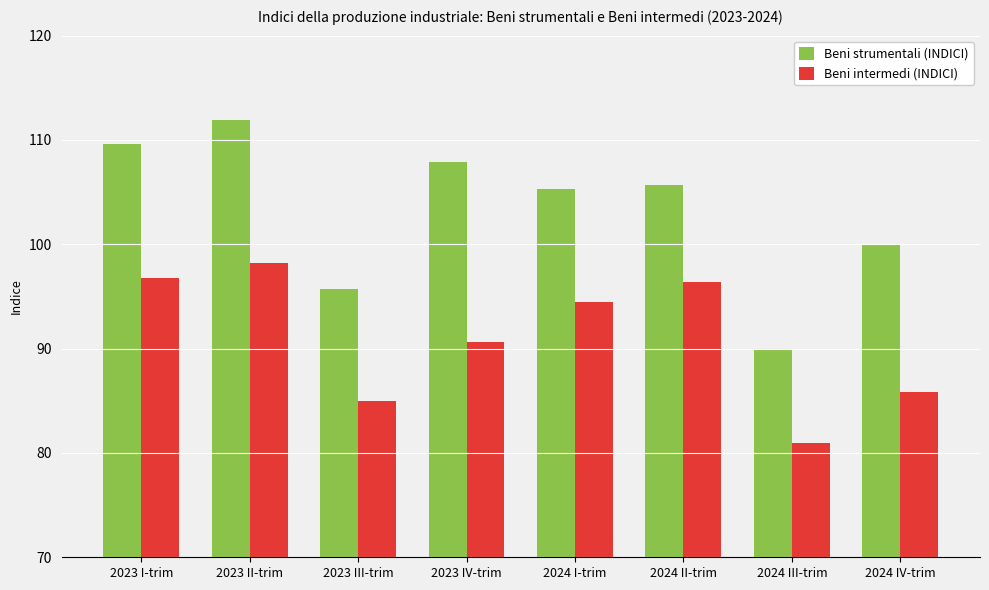

Reading left to right, list all the values displayed in this chart.

Beni strumentali (INDICI): 2023 I-trim=109.6	2023 II-trim=111.9	2023 III-trim=95.7	2023 IV-trim=107.9	2024 I-trim=105.3	2024 II-trim=105.7	2024 III-trim=90.0	2024 IV-trim=99.9
Beni intermedi (INDICI): 2023 I-trim=96.8	2023 II-trim=98.2	2023 III-trim=85.0	2023 IV-trim=90.6	2024 I-trim=94.5	2024 II-trim=96.4	2024 III-trim=81.0	2024 IV-trim=85.8